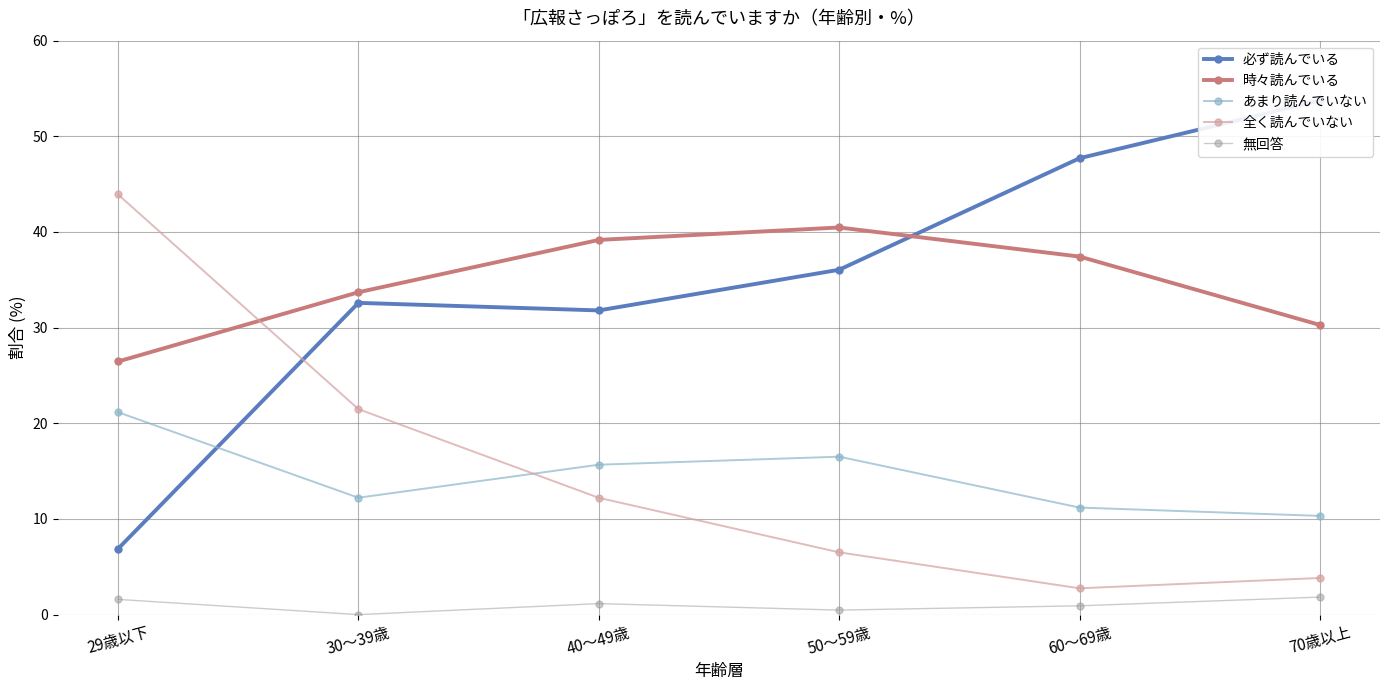

Reading left to right, transcribe all the data shown in this chart.

必ず読んでいる: 6.9	32.6	31.8	36.0	47.7	53.7
時々読んでいる: 26.5	33.7	39.2	40.5	37.4	30.3
あまり読んでいない: 21.2	12.2	15.7	16.5	11.2	10.3
全く読んでいない: 43.9	21.5	12.2	6.5	2.8	3.8
無回答: 1.6	0.0	1.1	0.5	0.9	1.8